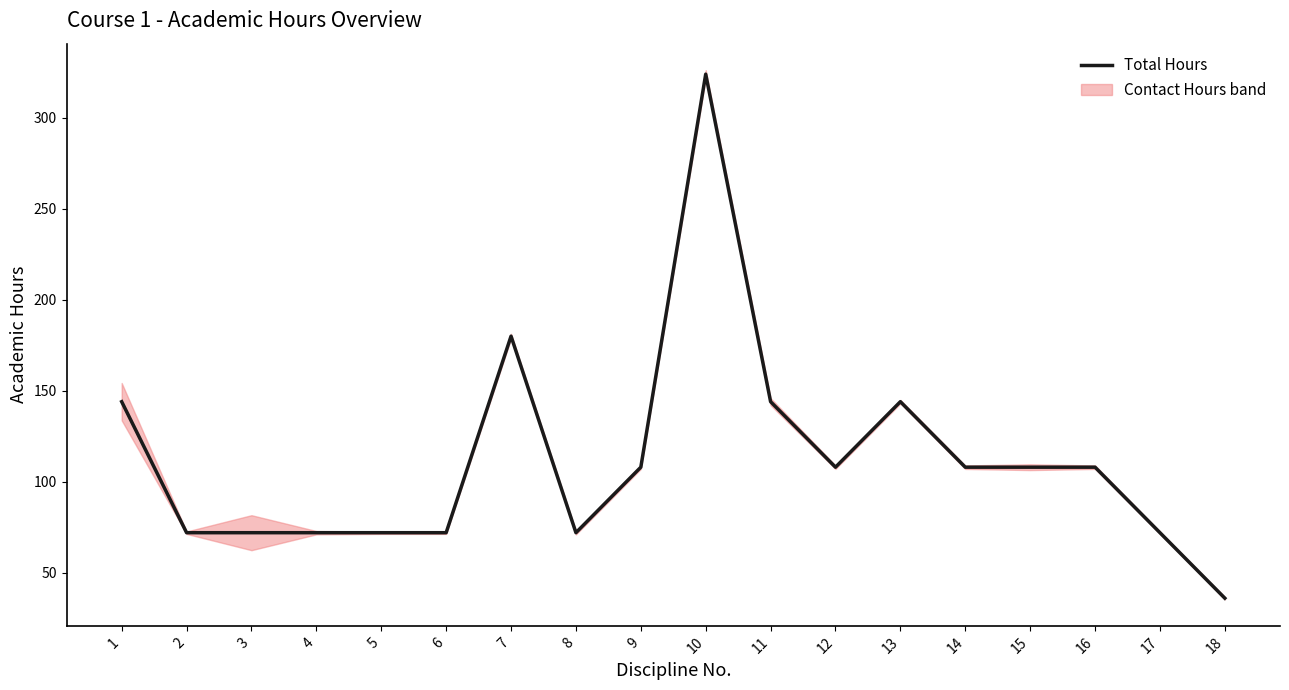

What is the greatest value displayed?

324